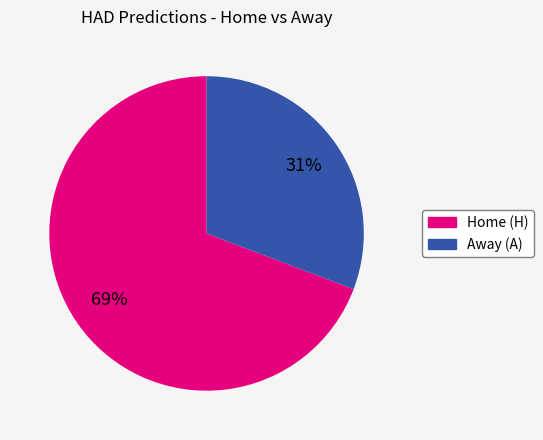

Is there any slice that represents more than half of the pie?

Yes